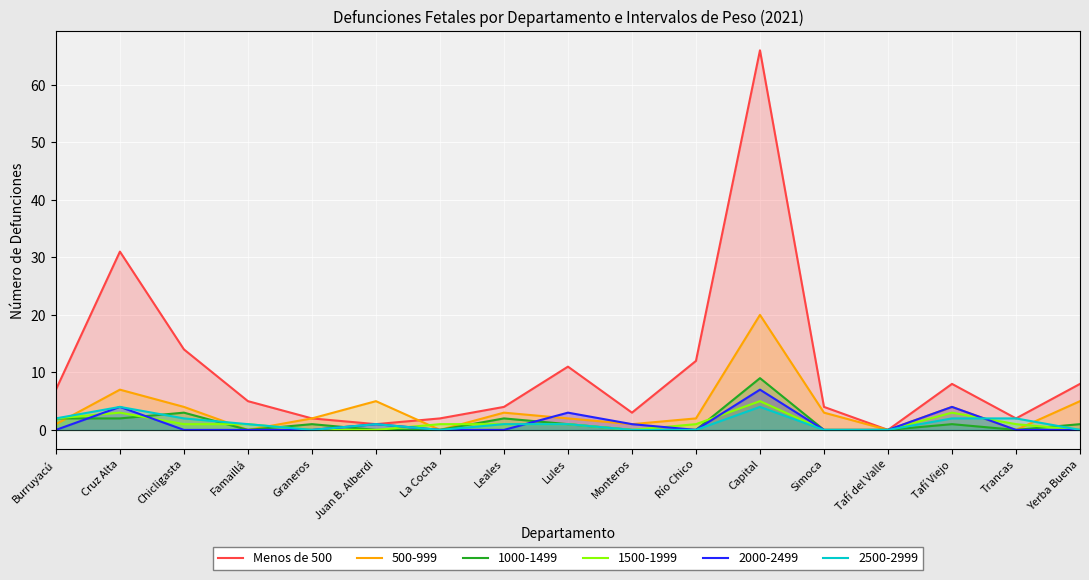

What is the sum of all values?

180